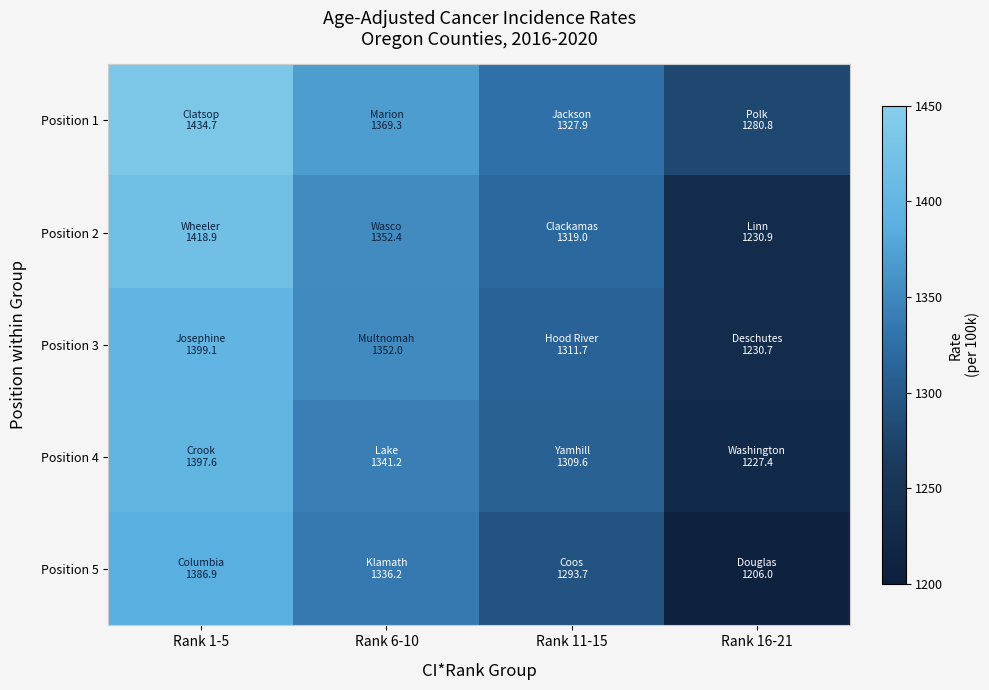

How many series are shown in this chart?

5